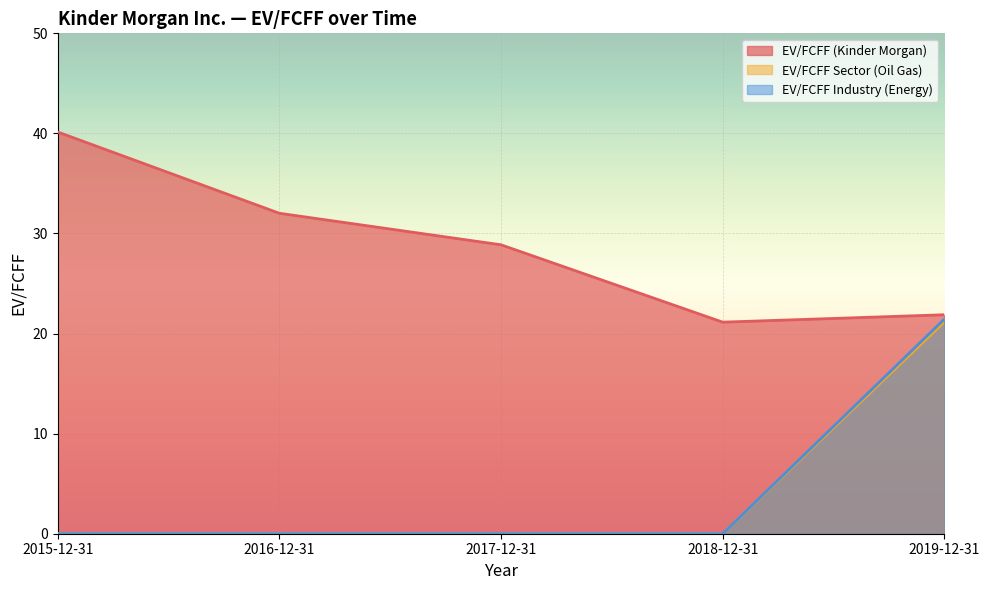

Between 2015-12-31 and 2018-12-31, which series saw the biggest shift?

EV/FCFF (Kinder Morgan)